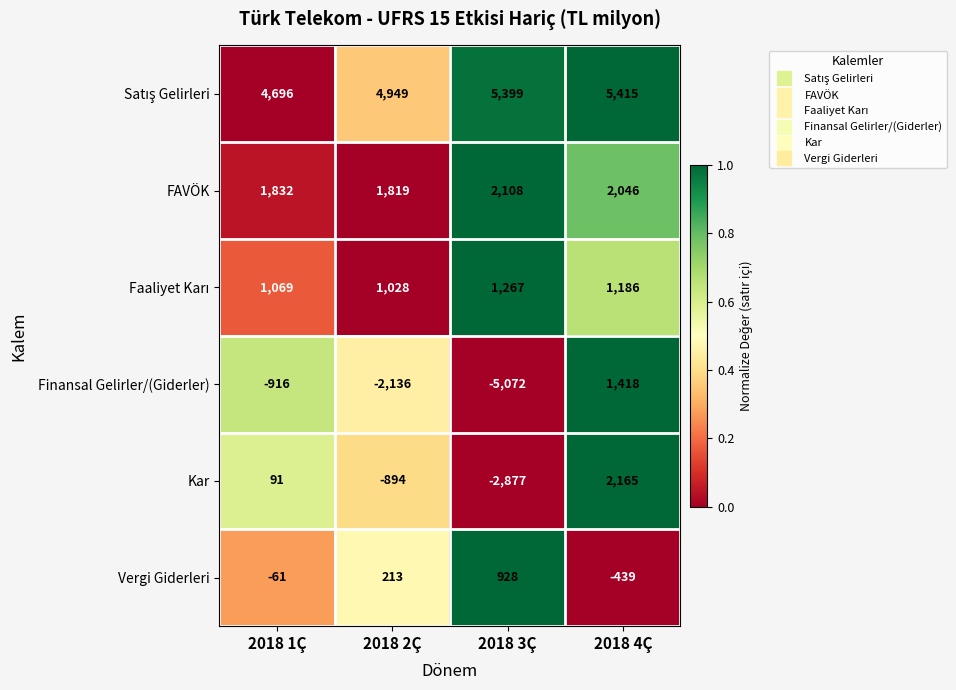

What is the total value across all series at 2018 1Ç?

6711